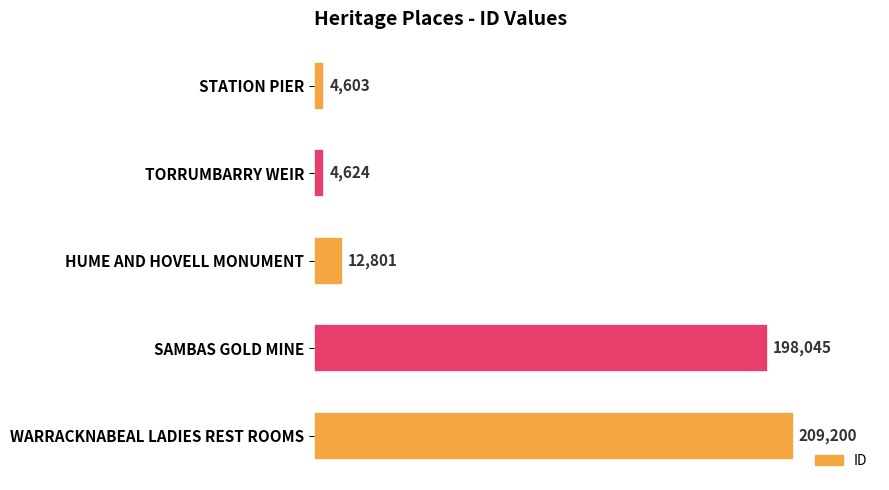

Rank the categories by value from highest to lowest.

WARRACKNABEAL LADIES REST ROOMS, SAMBAS GOLD MINE, HUME AND HOVELL MONUMENT, TORRUMBARRY WEIR, STATION PIER